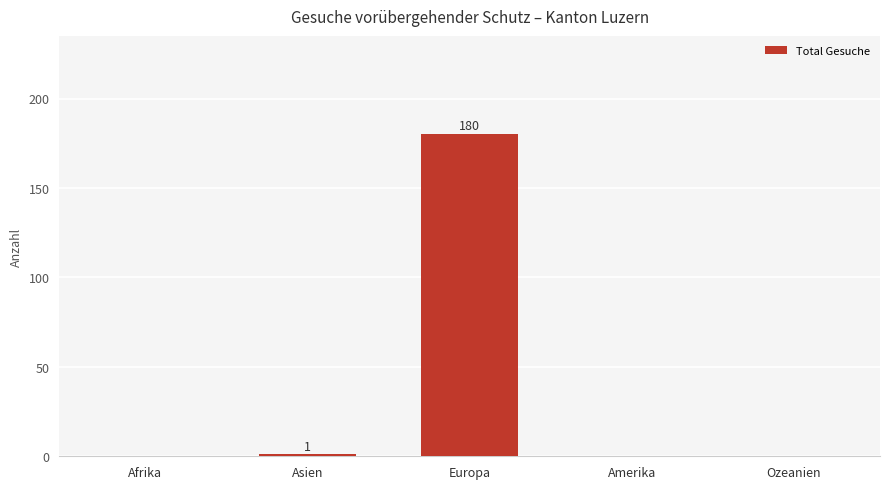

True or false: the data shows 62 at Europa.

False